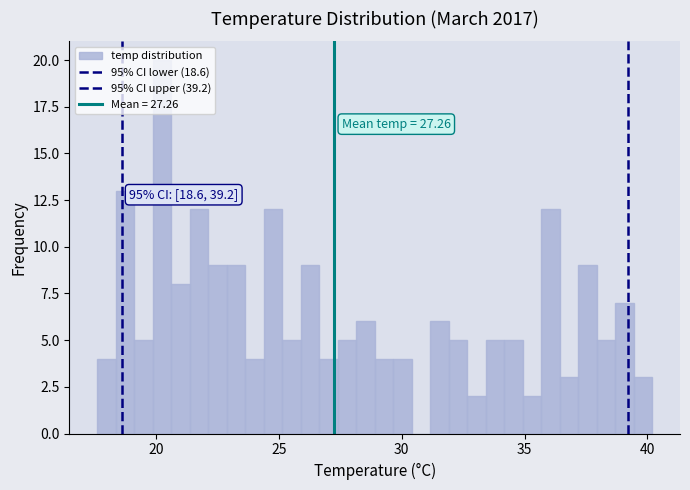

Read against the x-axis, roughly where is the centre of the tallest bar?

20.0